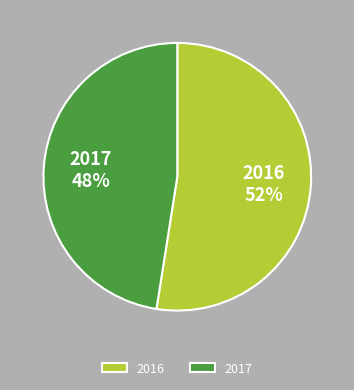

Is the sum of 2016 and 2017 greater than half?

Yes